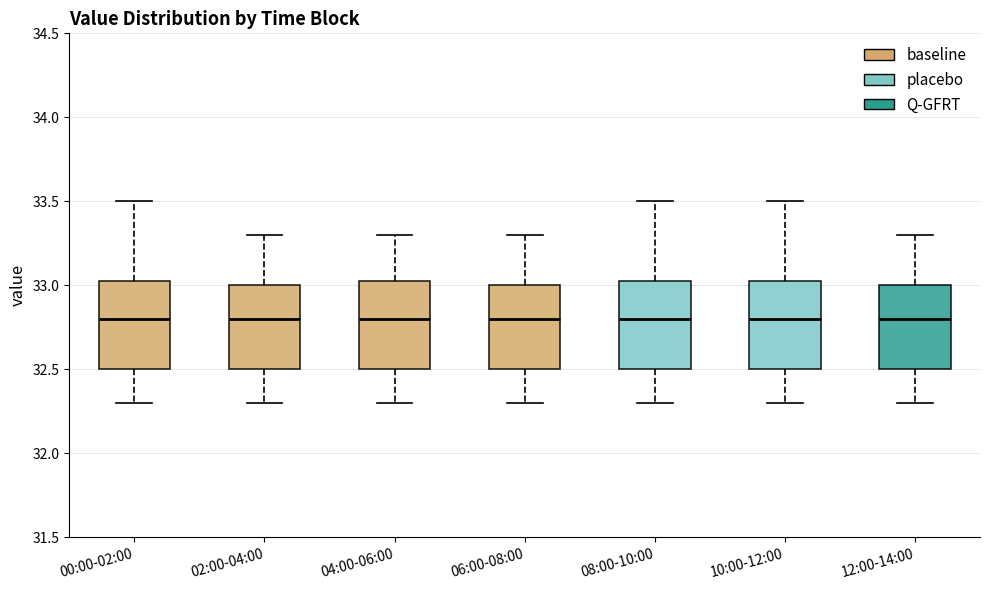

Reading left to right, read every box against the y-axis: the position of its median line, the range the box covers, and the ends of its whiskers. The values are not printed on the chart, so give them approximately, as read against the axis.

00:00-02:00: median 32.80, box 32.50 to 33.05, whiskers 32.30 to 33.50
02:00-04:00: median 32.80, box 32.50 to 33.00, whiskers 32.30 to 33.30
04:00-06:00: median 32.80, box 32.50 to 33.05, whiskers 32.30 to 33.30
06:00-08:00: median 32.80, box 32.50 to 33.00, whiskers 32.30 to 33.30
08:00-10:00: median 32.80, box 32.50 to 33.05, whiskers 32.30 to 33.50
10:00-12:00: median 32.80, box 32.50 to 33.05, whiskers 32.30 to 33.50
12:00-14:00: median 32.80, box 32.50 to 33.00, whiskers 32.30 to 33.30